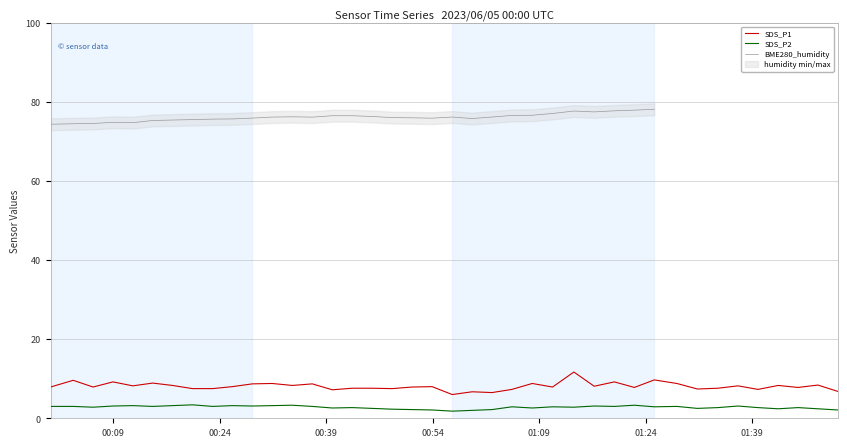

True or false: SDS_P2 and SDS_P1 intersect in this chart.

False